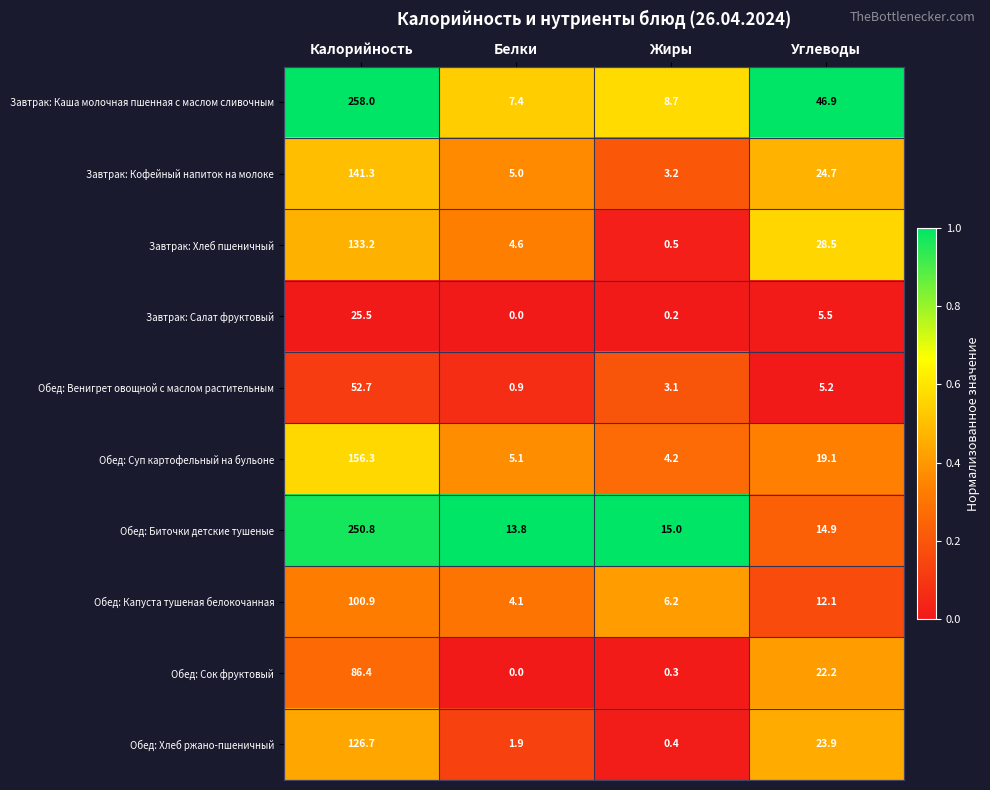

What value does the Обед: Венигрет овощной с маслом растительным series have at Калорийность?

52.7